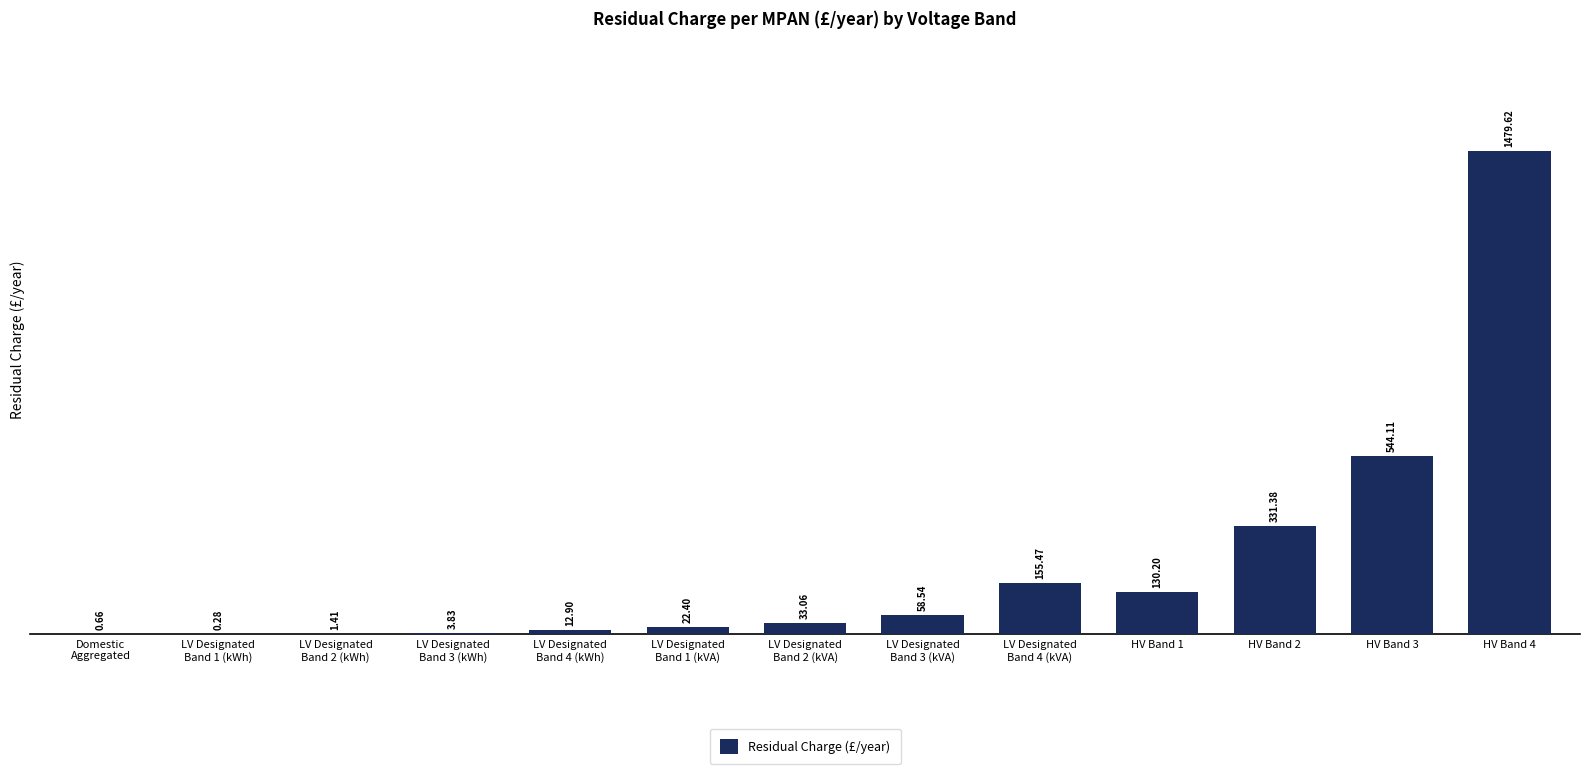

Count the number of values greater than 33.

7